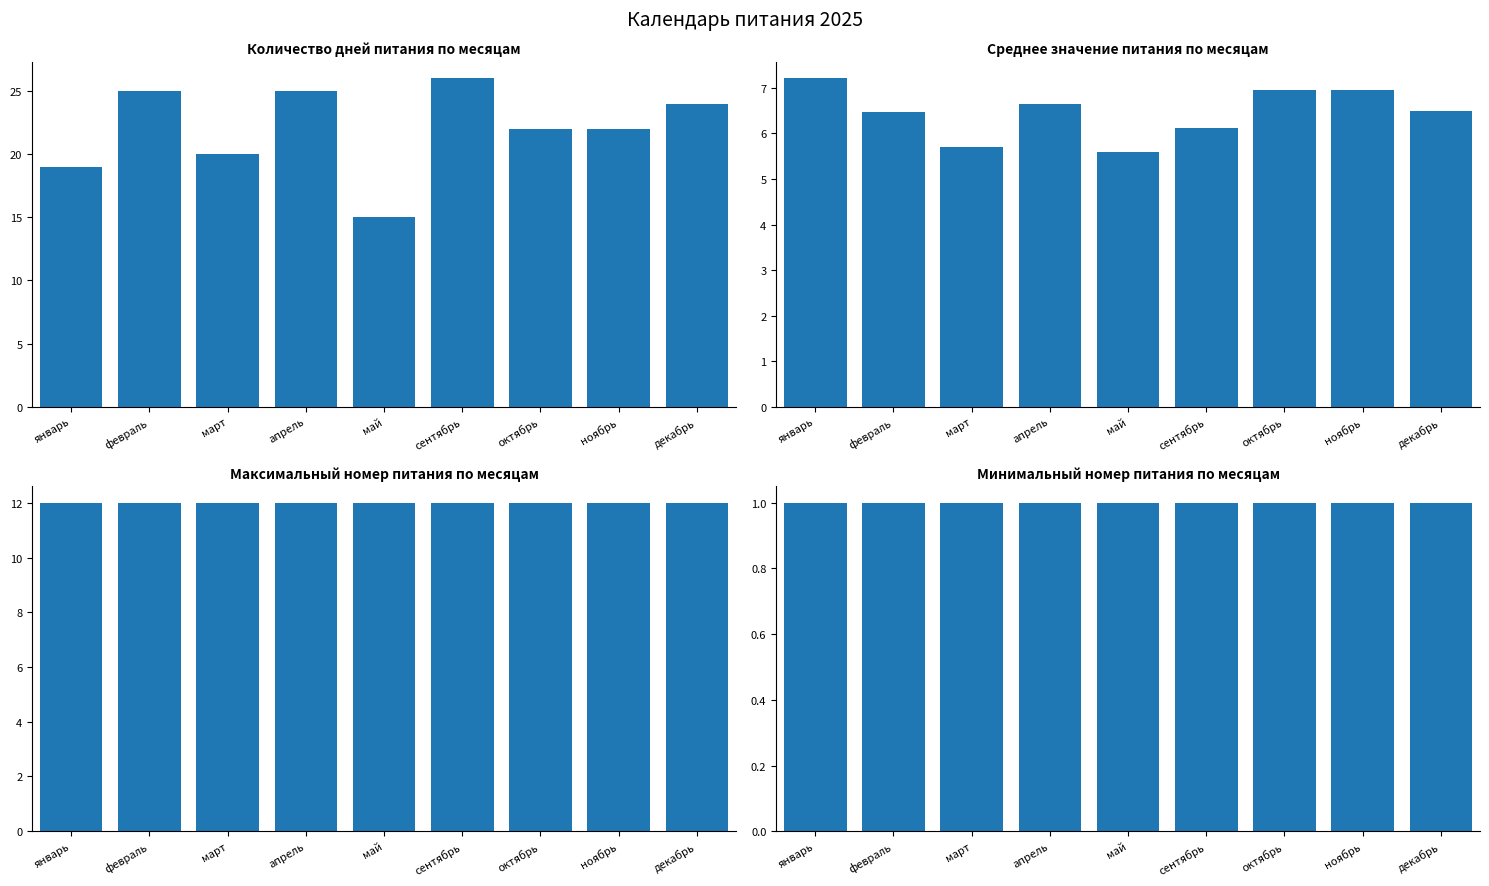

Reading right to left, transcribe all the data shown in this chart.

Количество дней питания: декабрь=24.0	ноябрь=22.0	октябрь=22.0	сентябрь=26.0	май=15.0	апрель=25.0	март=20.0	февраль=25.0	январь=19.0
Среднее значение питания: декабрь=6.5	ноябрь=7.0	октябрь=7.0	сентябрь=6.1	май=5.6	апрель=6.6	март=5.7	февраль=6.5	январь=7.2
Максимальный номер питания: декабрь=12.0	ноябрь=12.0	октябрь=12.0	сентябрь=12.0	май=12.0	апрель=12.0	март=12.0	февраль=12.0	январь=12.0
Минимальный номер питания: декабрь=1.0	ноябрь=1.0	октябрь=1.0	сентябрь=1.0	май=1.0	апрель=1.0	март=1.0	февраль=1.0	январь=1.0